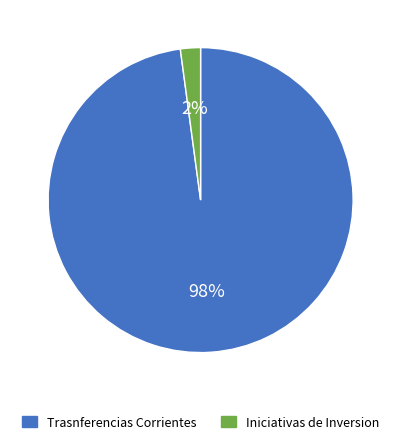

Which slice is the smallest?

Iniciativas de Inversion